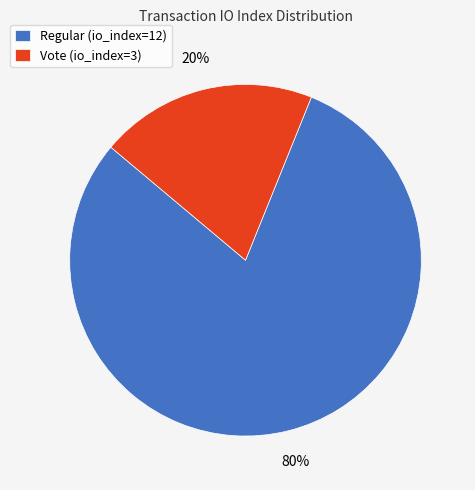

How many slices are in this pie chart?

2